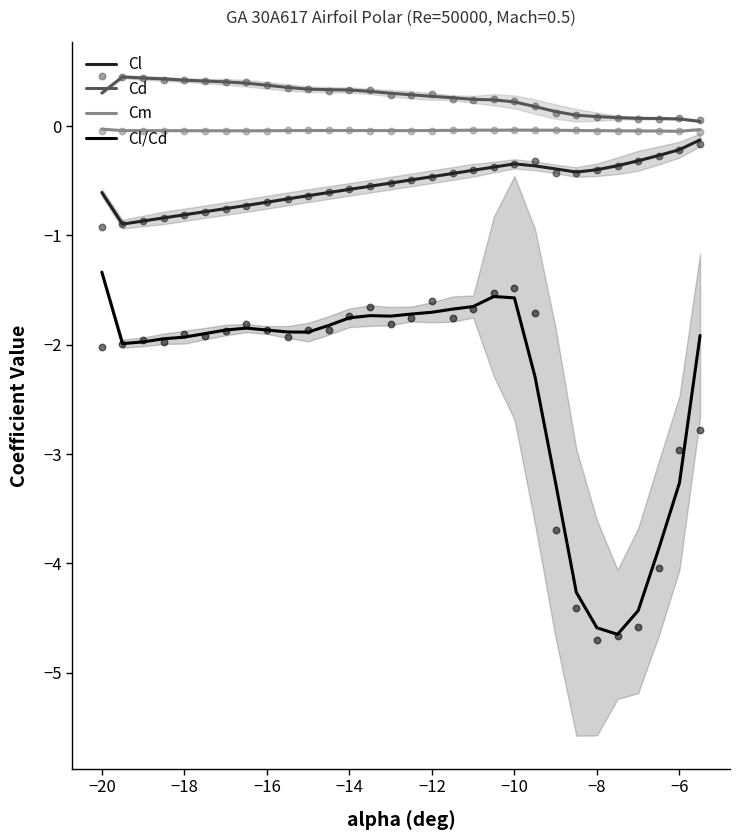

Is the value of Cl/Cd at −16 greater than the value of Cd at −8?

No